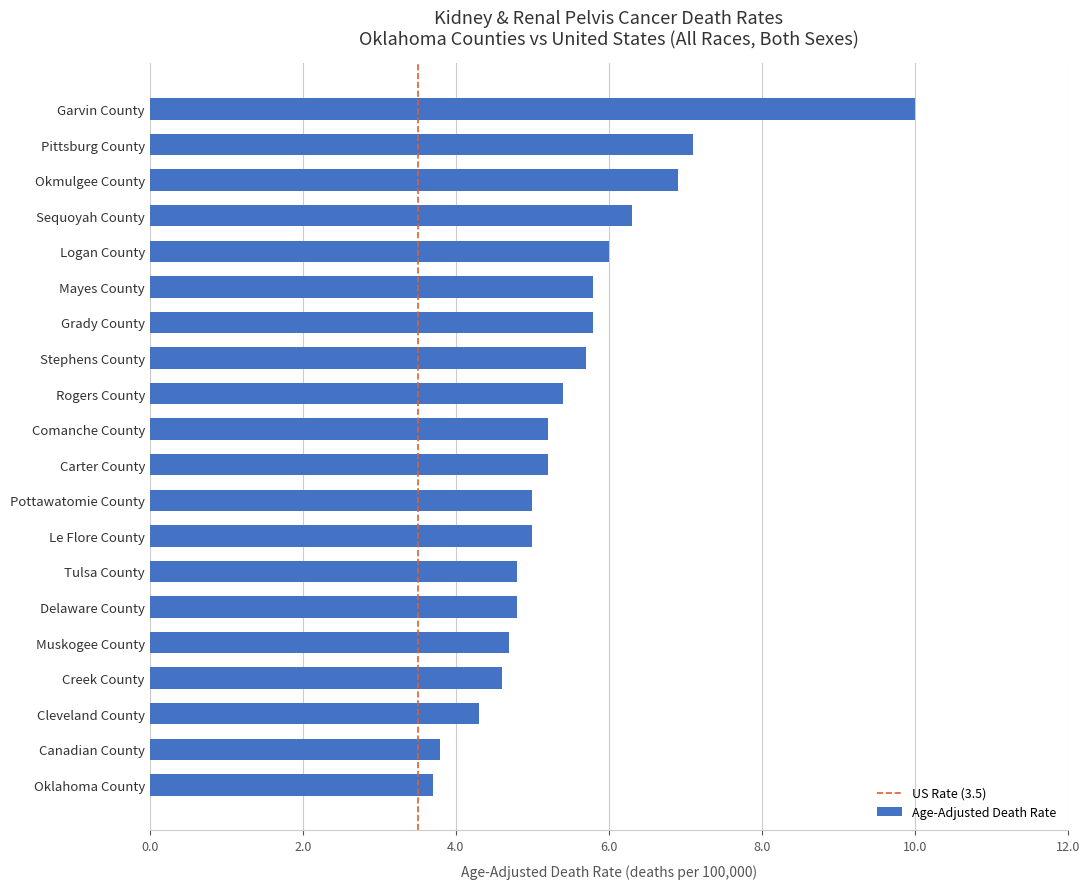

What is the maximum value shown in the chart?

10.0